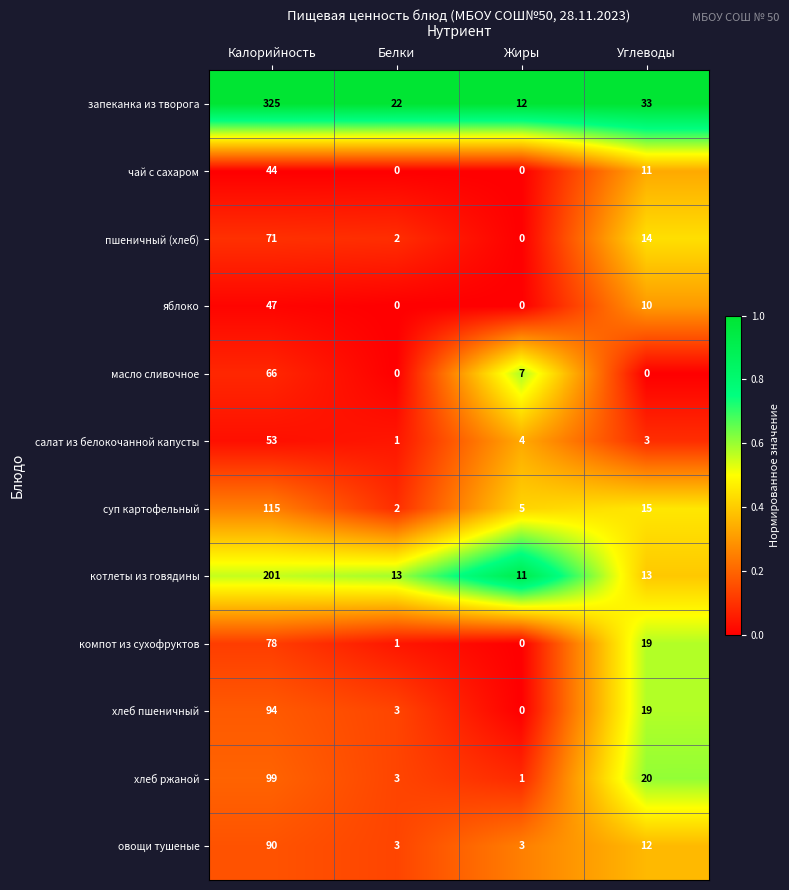

What is the total value across all series at Калорийность?

1283